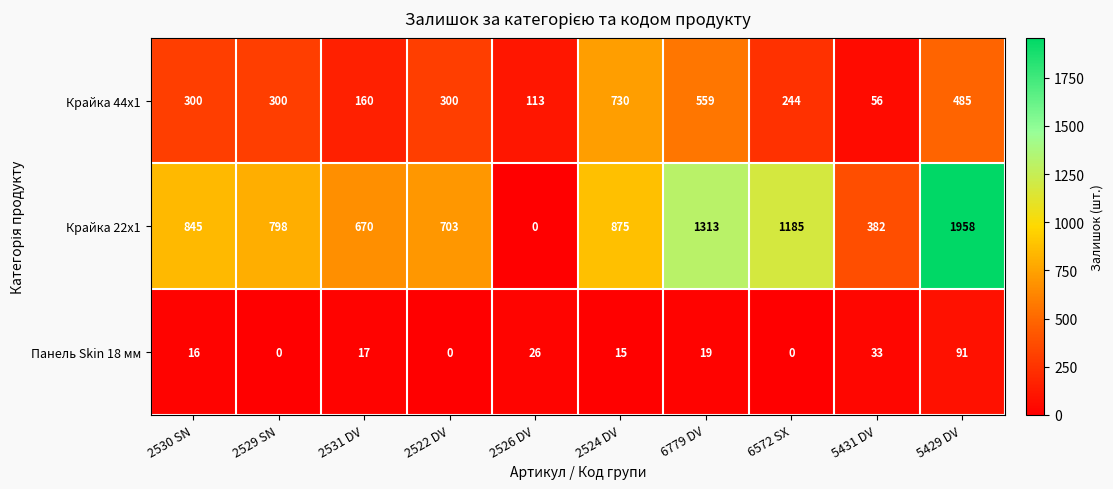

Rank the series at 5431 DV from lowest to highest value.

Панель Skin 18 мм, Крайка 44x1, Крайка 22x1